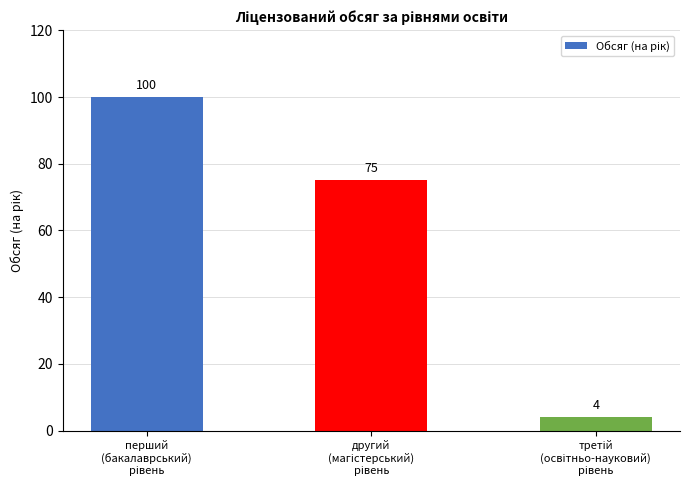

What is the smallest value displayed?

4